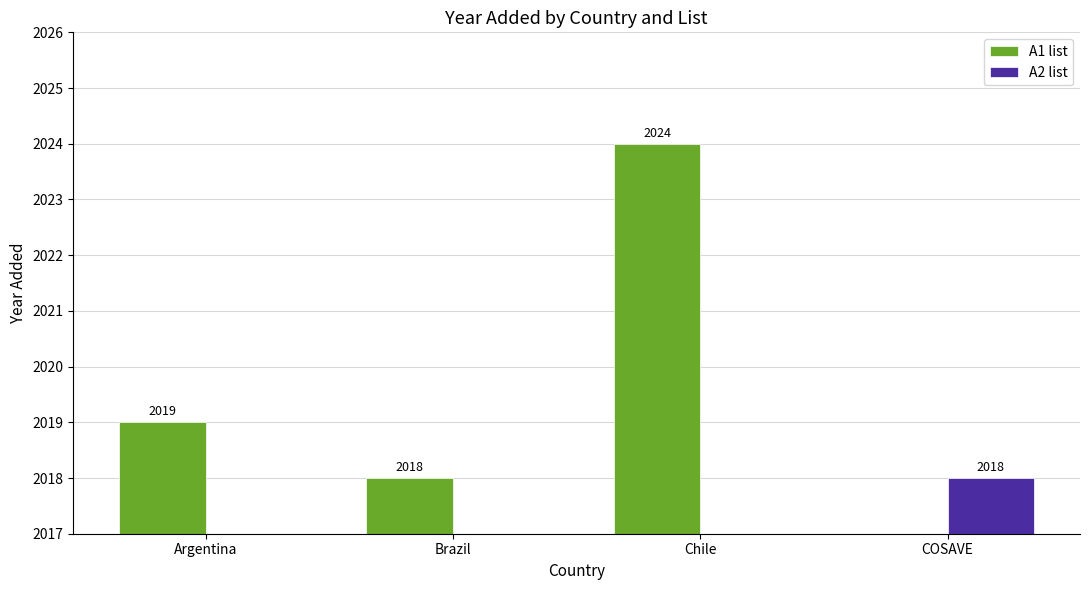

The A2 list series shows 0 at Chile. True or false?

True